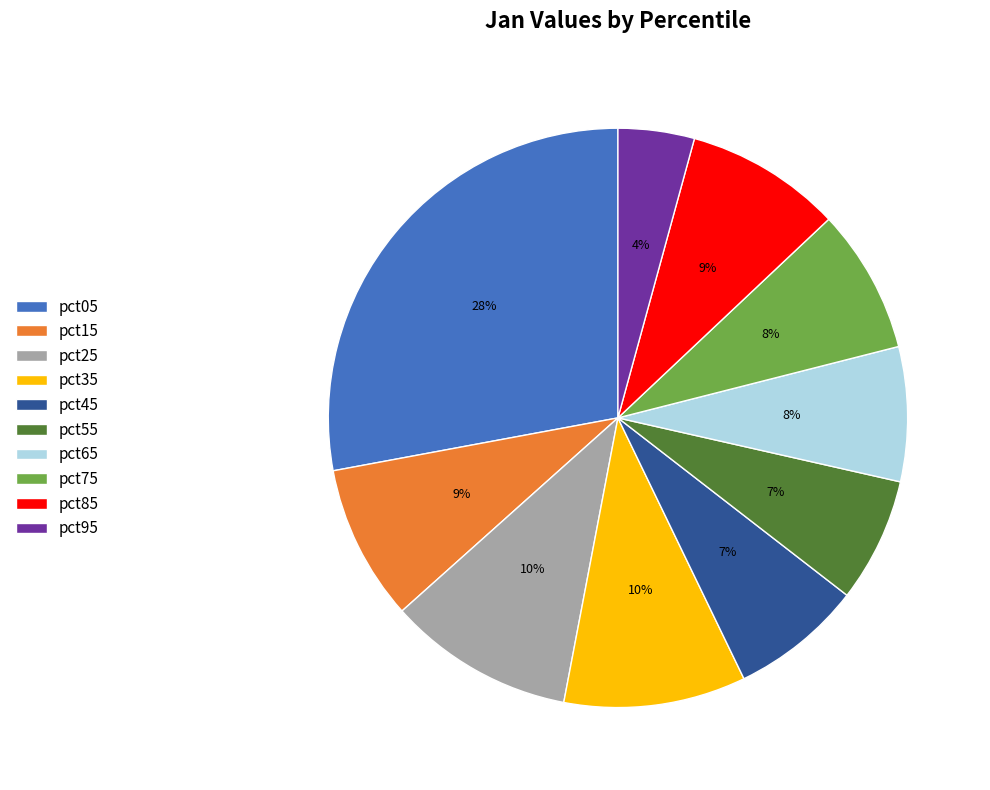

What is the smallest slice in the pie chart?

pct95